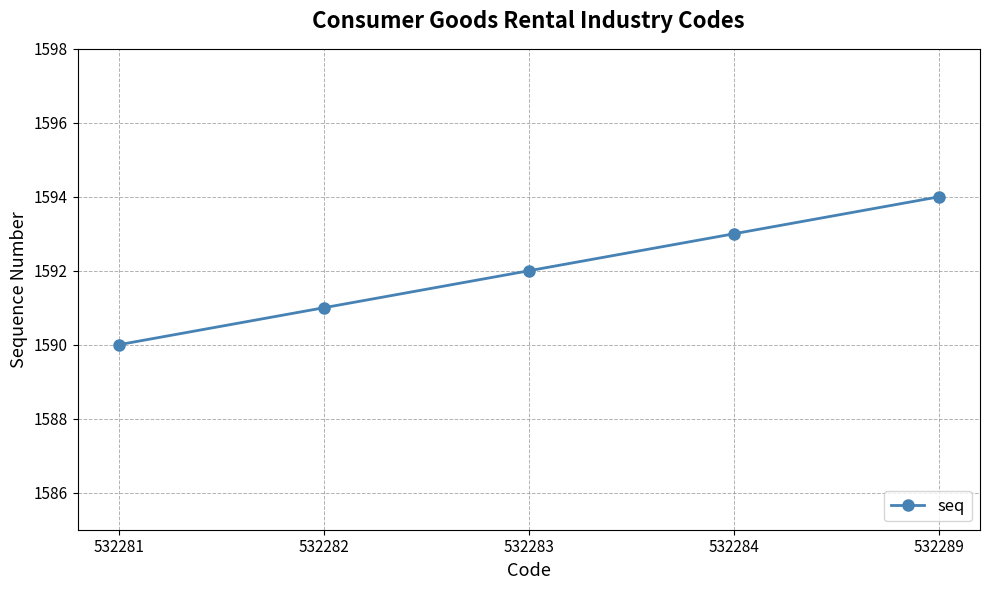

The value at 532281 is 1590. True or false?

True